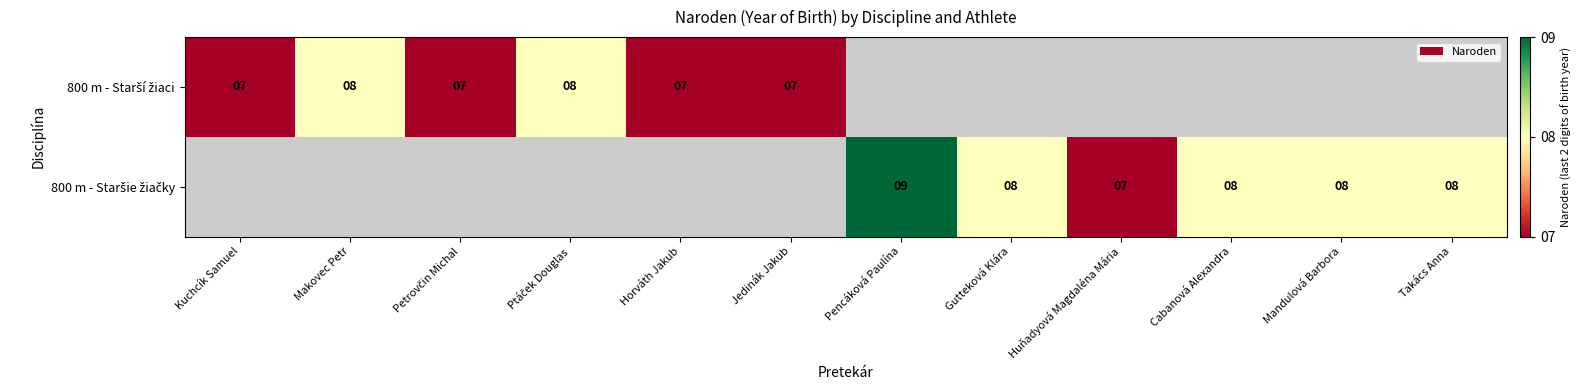

How many positive values does the 800 m - Staršie žiačky series have?

6